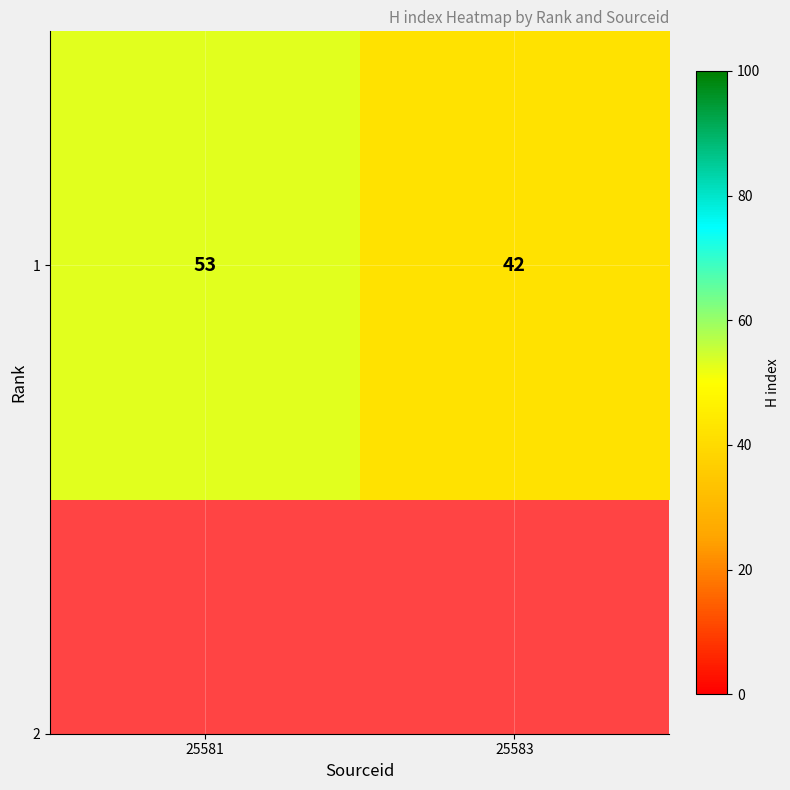

Which category has the highest value across all series?

25581